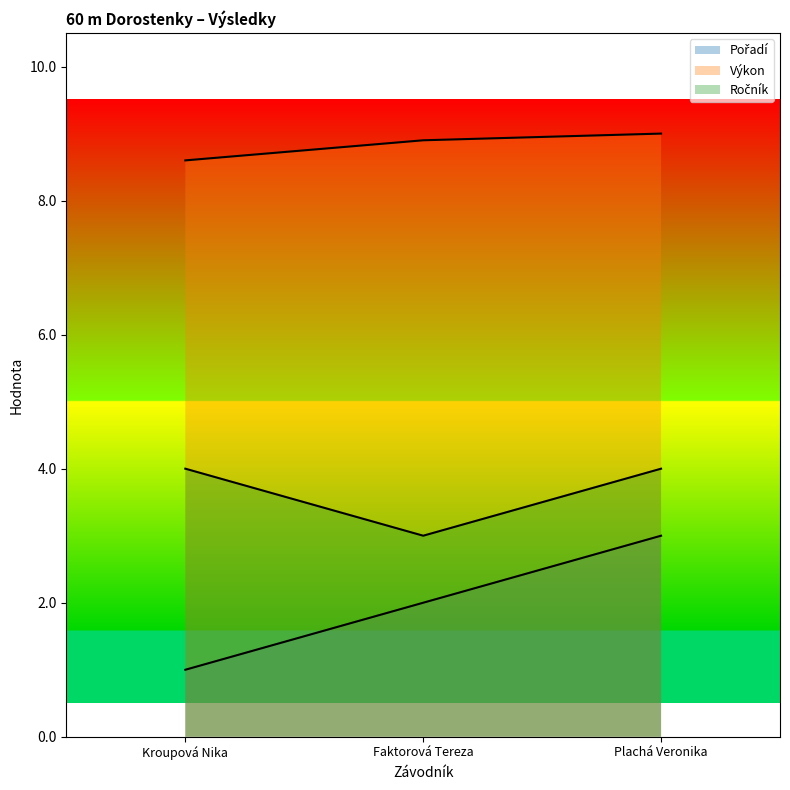

The value of Pořadí at Plachá Veronika is 4.2. True or false?

False